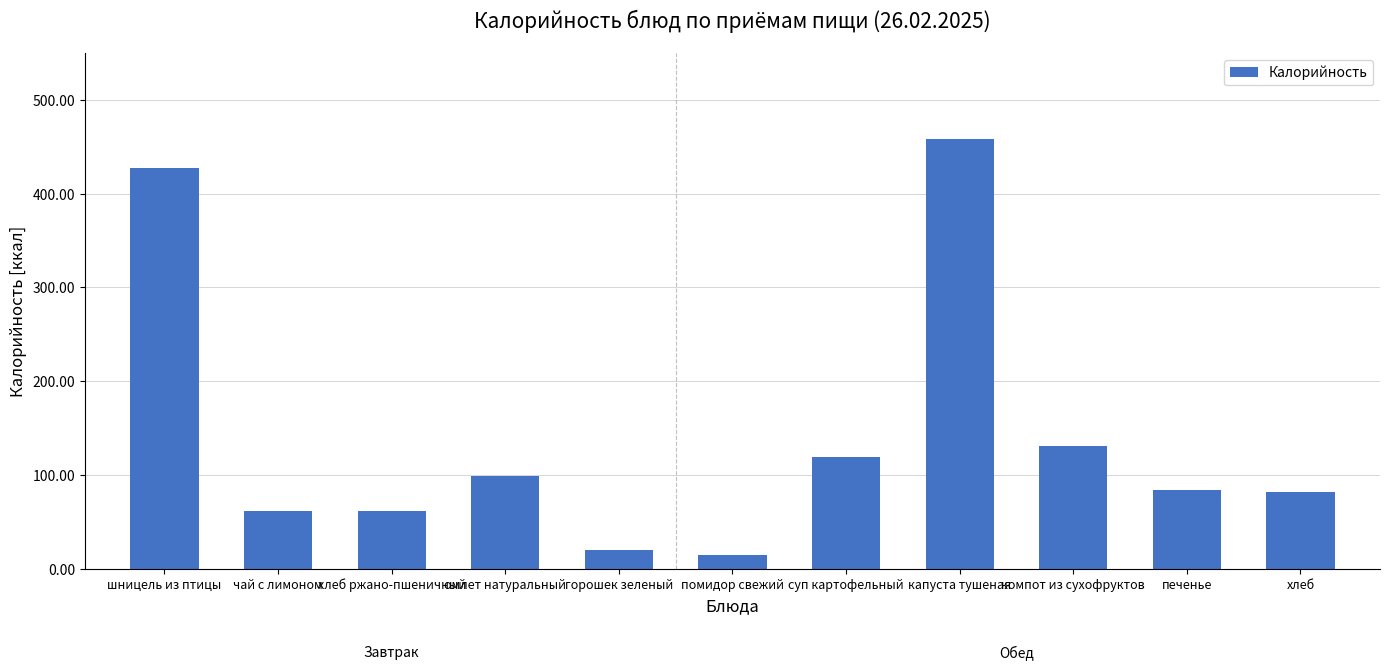

Between чай с лимоном and капуста тушеная, which is larger?

капуста тушеная